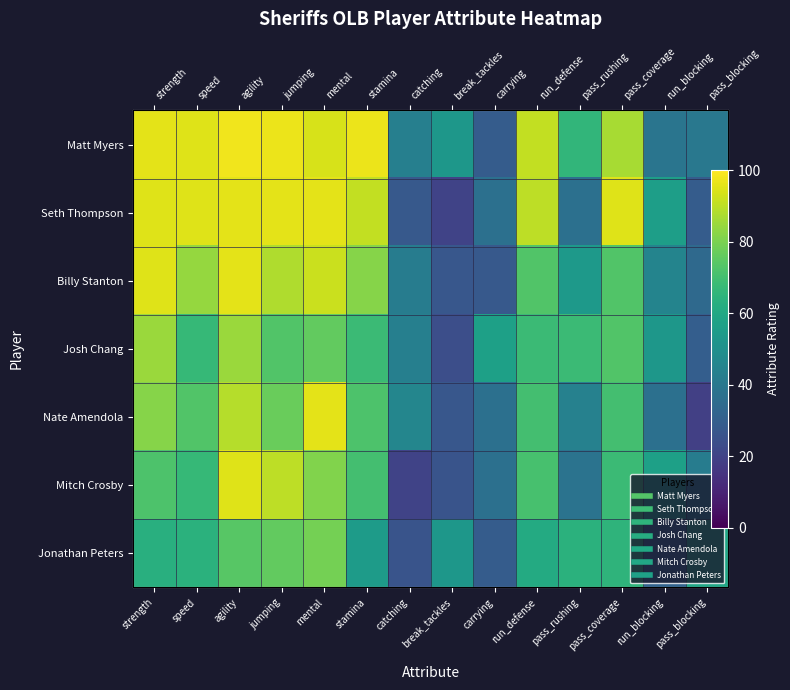

Rank the series at jumping from highest to lowest value.

Matt Myers, Seth Thompson, Mitch Crosby, Billy Stanton, Nate Amendola, Jonathan Peters, Josh Chang